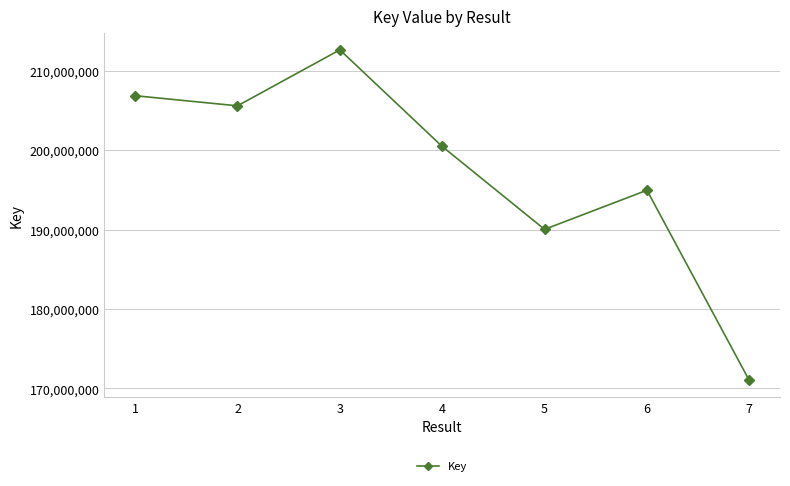

How many interior local valleys (lower than both neighbors) does the data have?

2